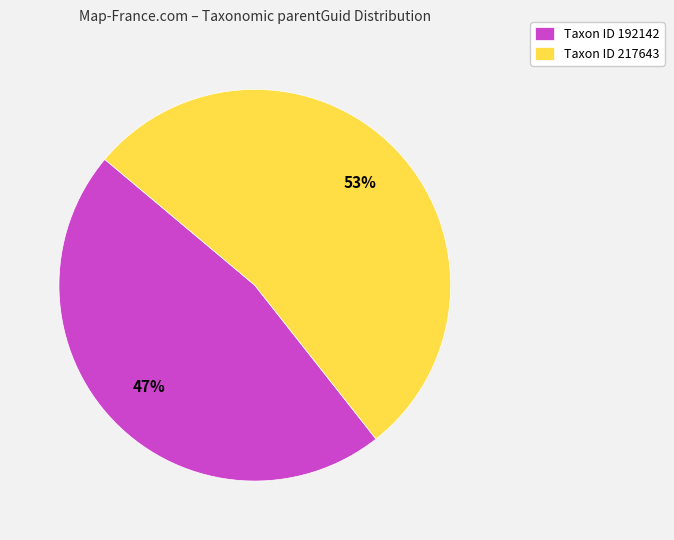

Approximately how many times larger is the value at Taxon ID 192142 compared to Taxon ID 217643?

0.9